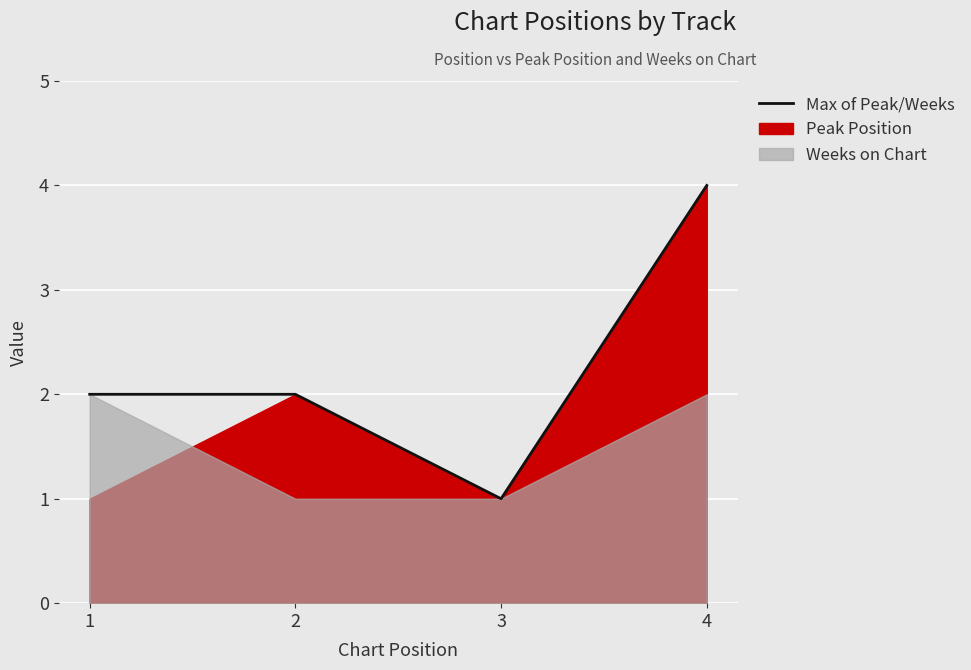

Reading left to right, extract all data points from this chart.

1=2	2=2	3=1	4=4